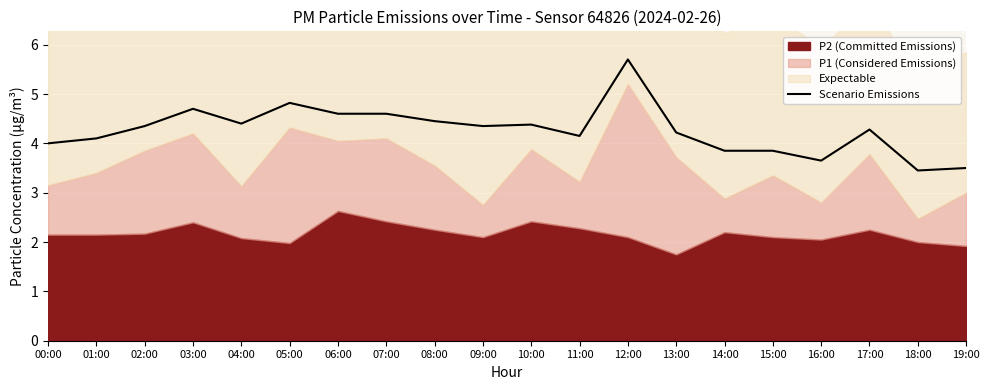

How many points are lower than both their immediate neighbors (excluding endpoints)?

5